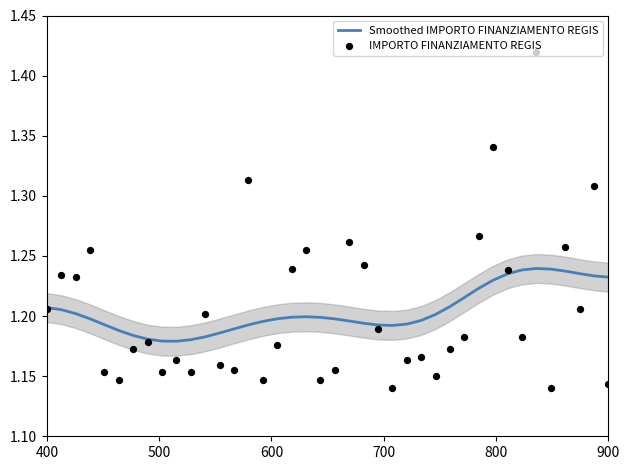

Which series reaches the maximum Y coordinate?

IMPORTO FINANZIAMENTO REGIS